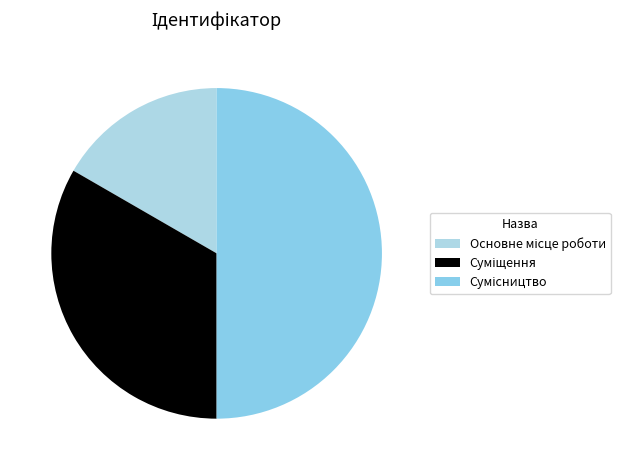

Which category has the biggest portion of the pie?

Сумісництво